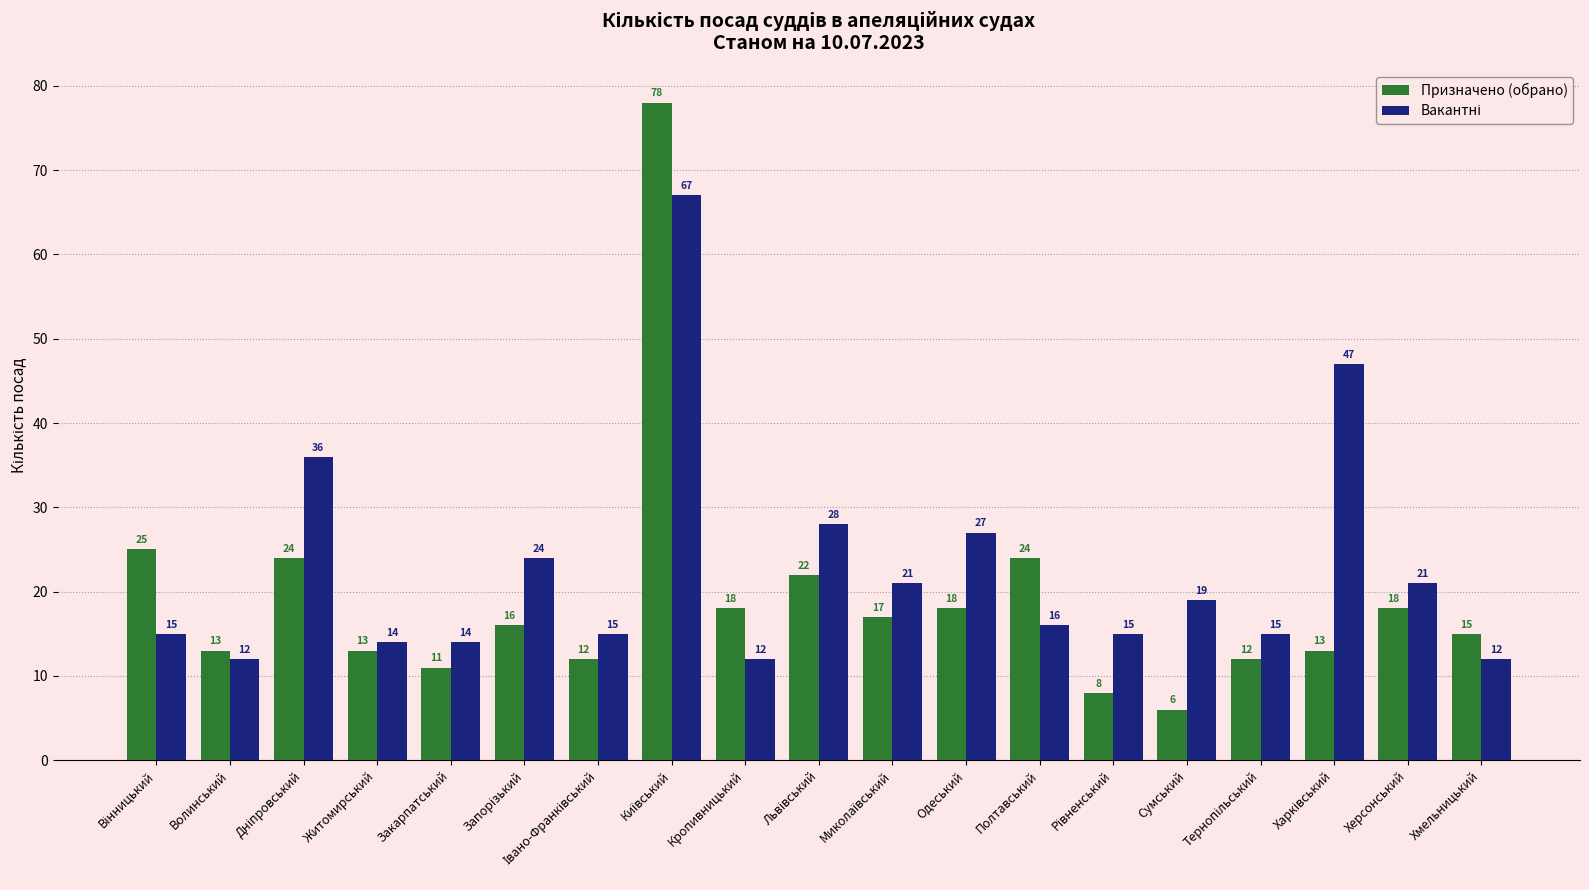

What is the total value across all series at Волинський?

25